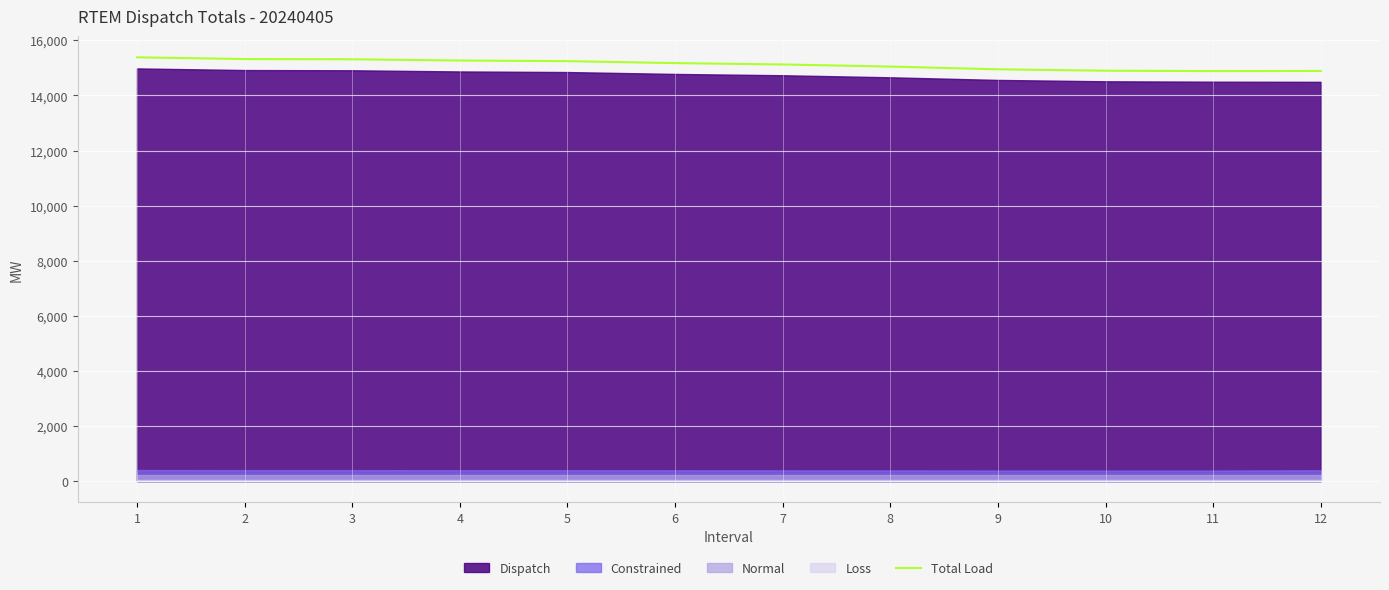

Where does the data first go above 15172?

1